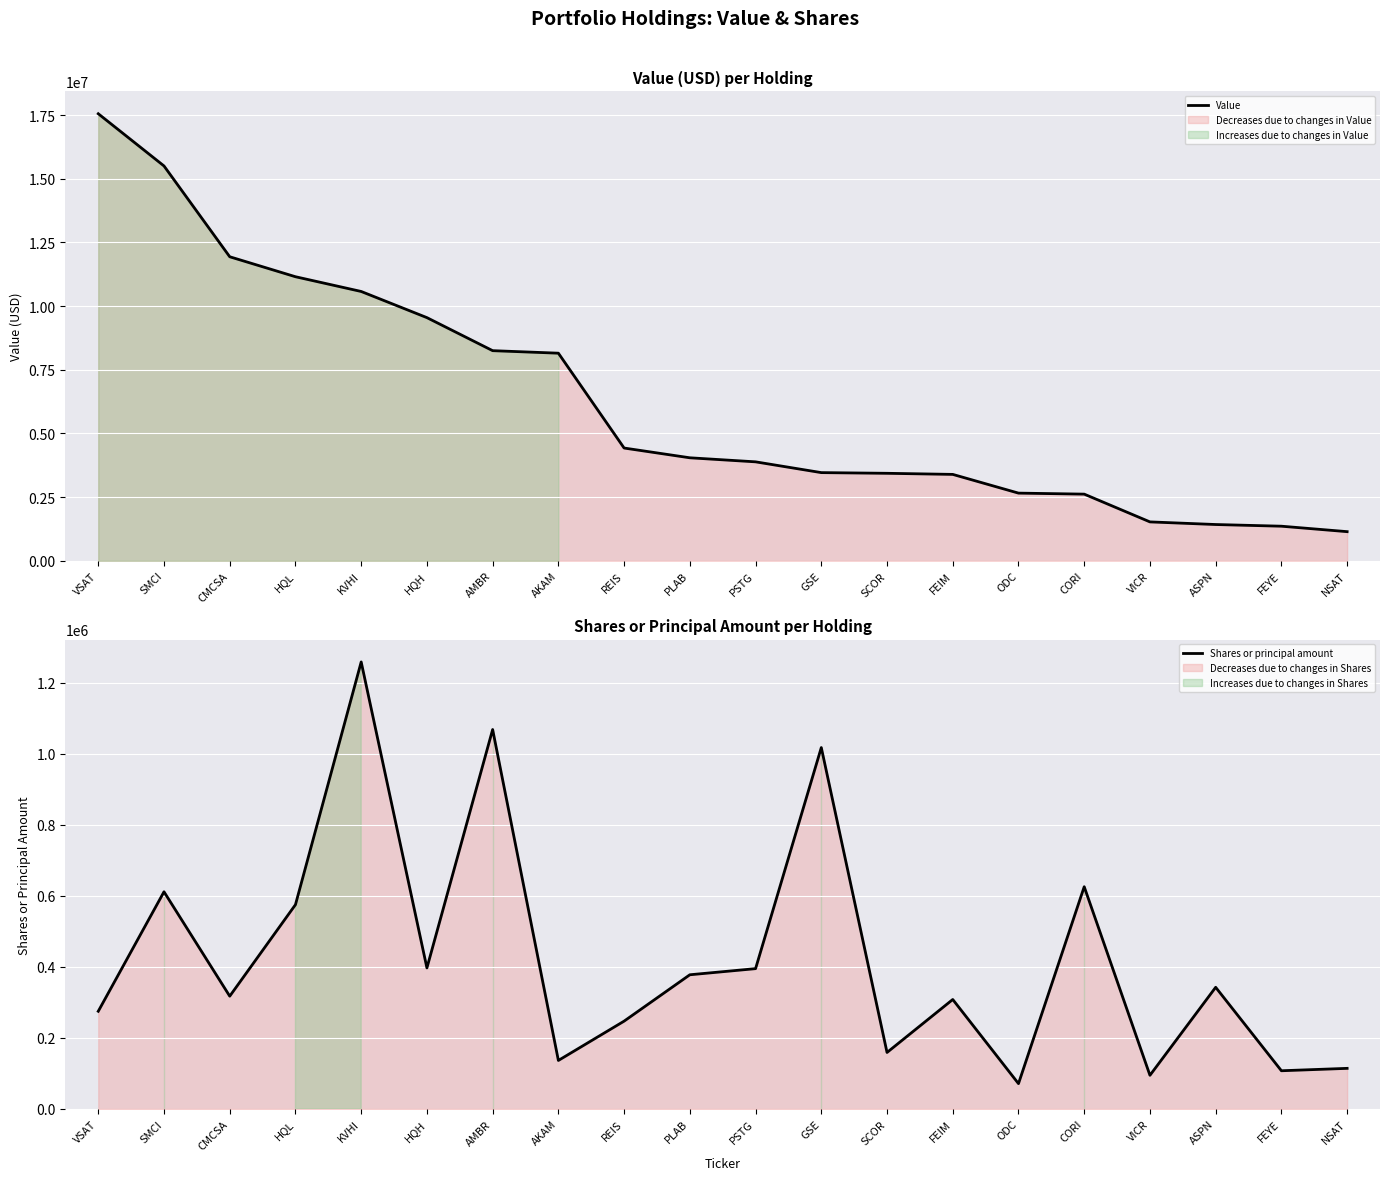

What position from the right is FEYE?

2